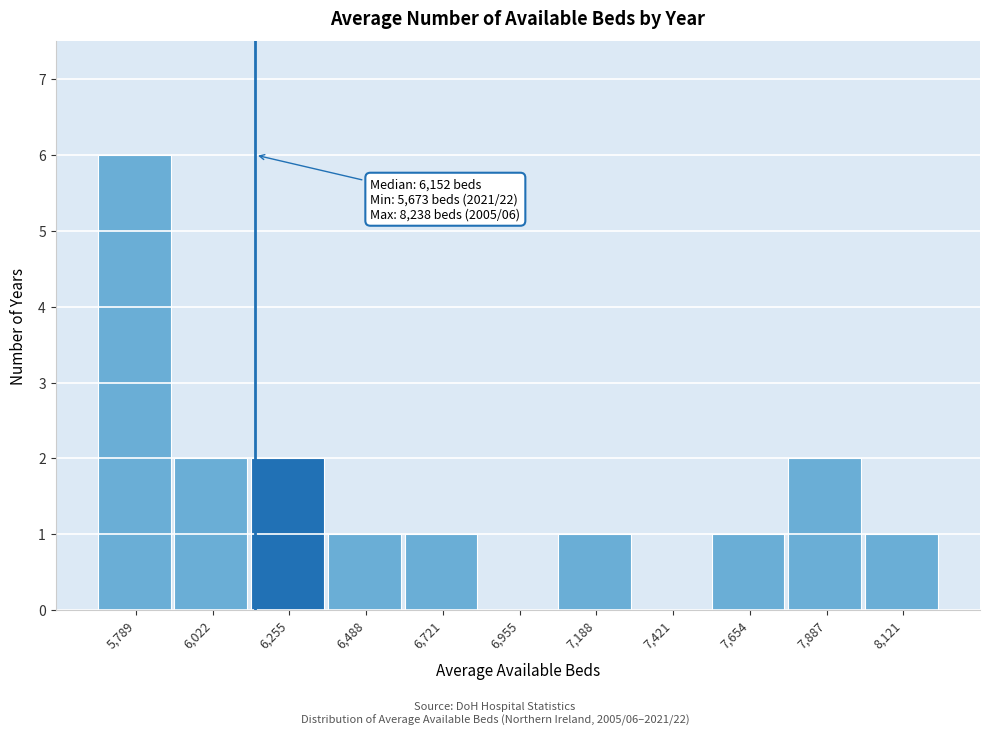

Which range on the x-axis has the tallest bar?

5650 to 5900